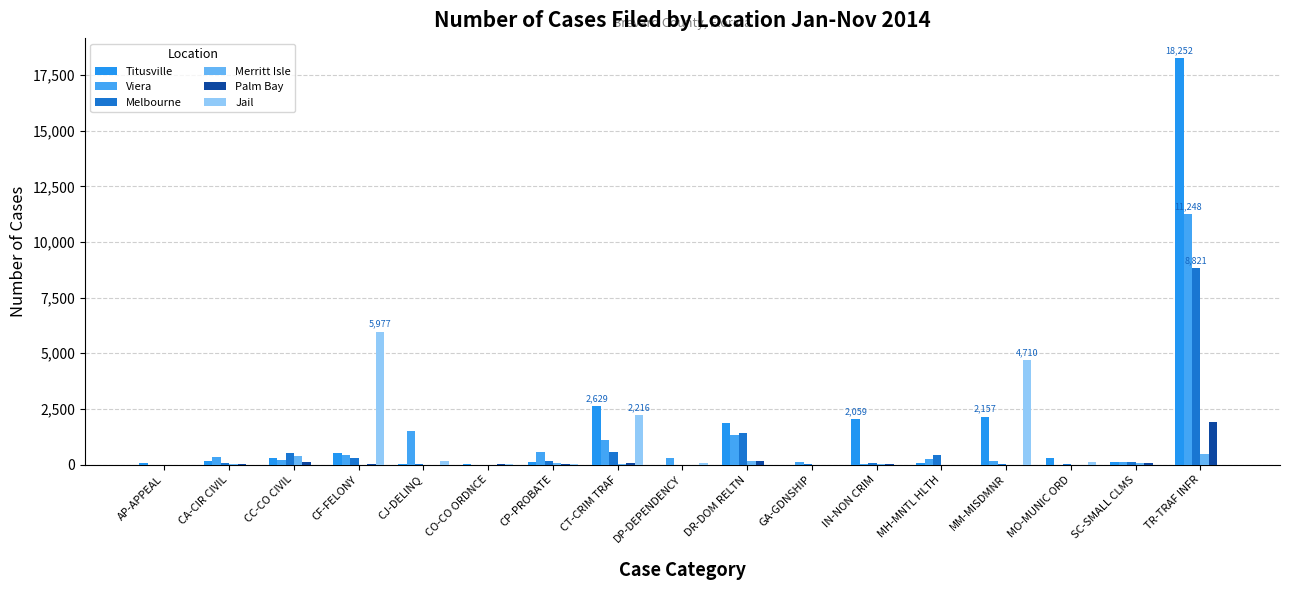

What is the spread (max minus min) of values at AP-APPEAL?

53